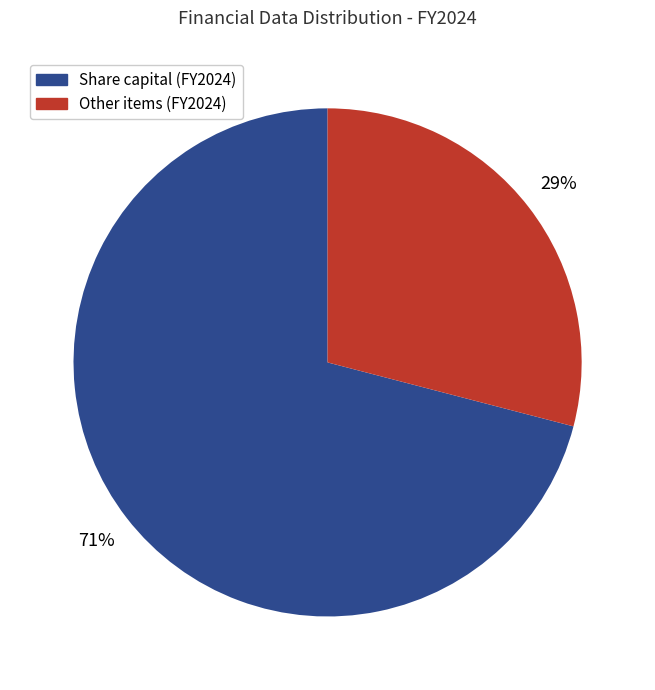

Does any single category account for the majority?

Yes